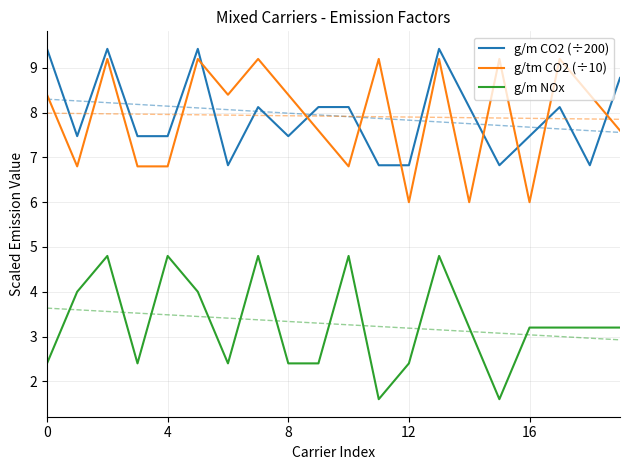

What is the lowest value of the g/m NOx series?

1.6